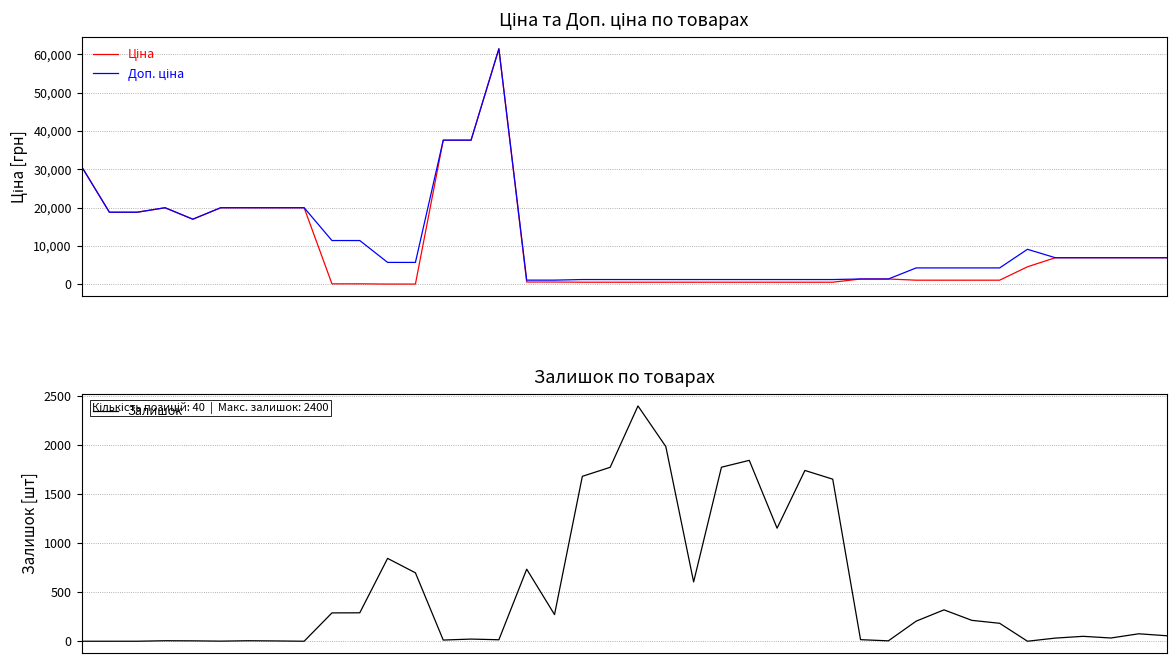

Count the number of categories in the chart.

40